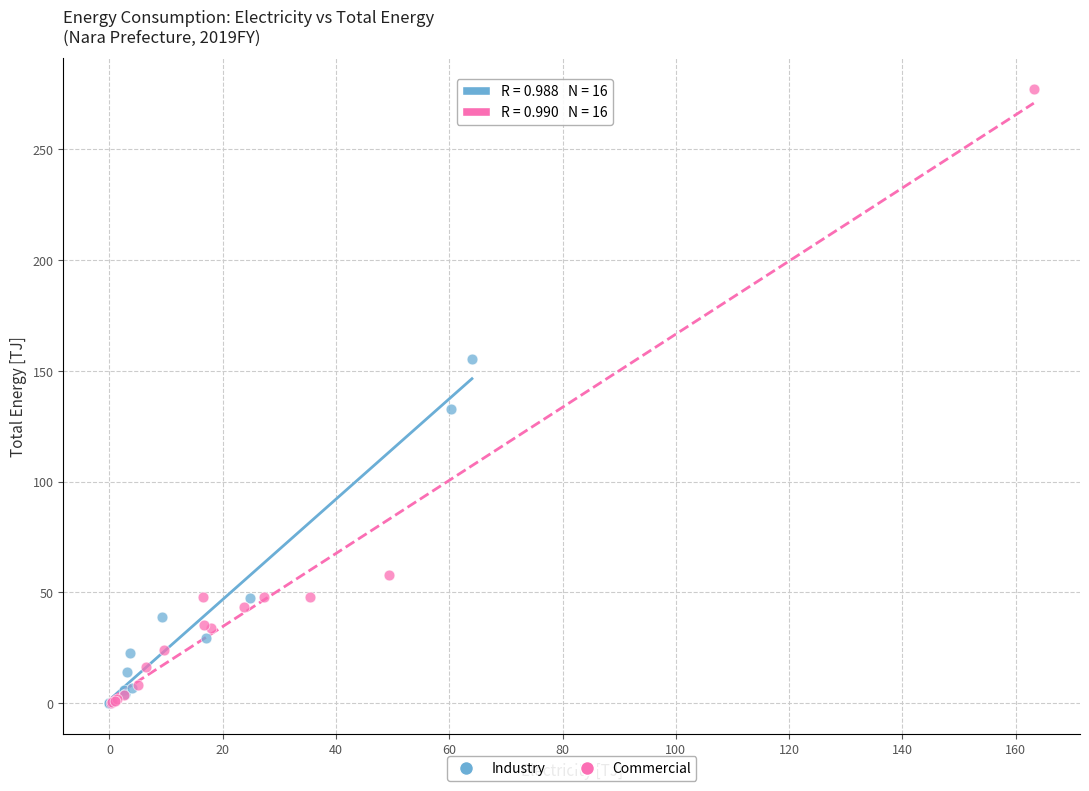

Which series reaches the maximum Y coordinate?

Commercial